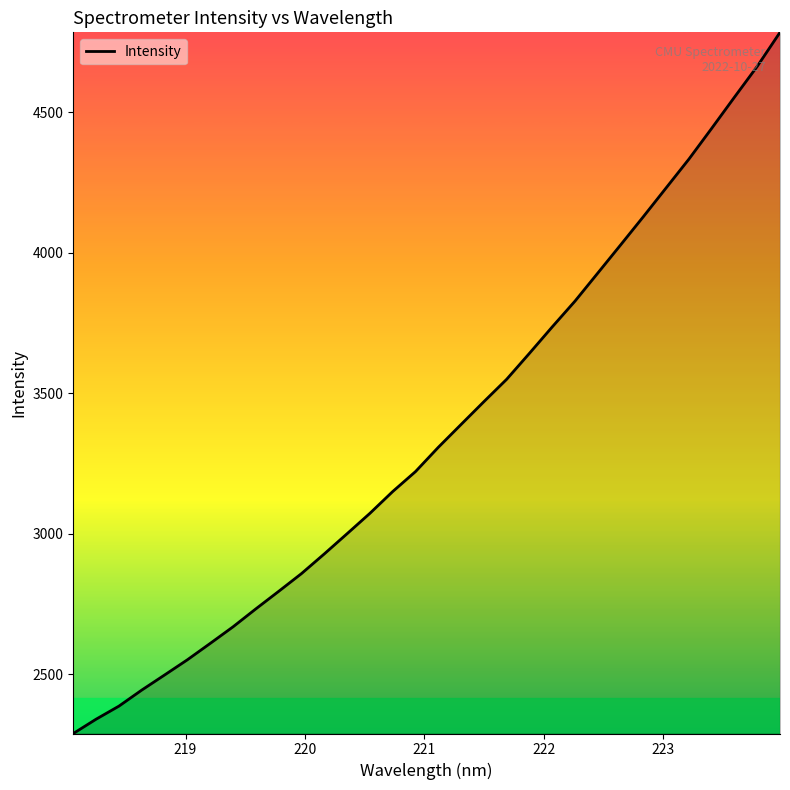

What is the maximum value shown in the chart?

4785.2